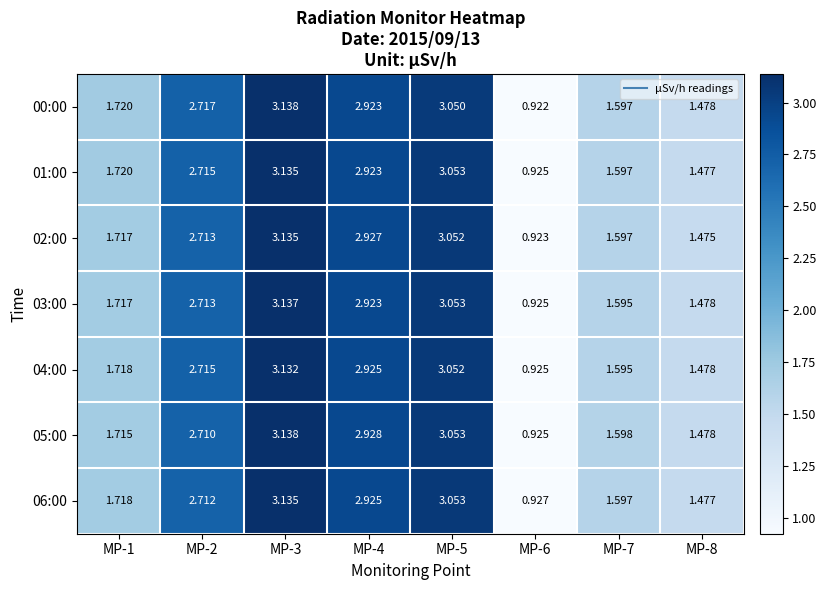

At which category is the sum across all series the highest?

MP-3